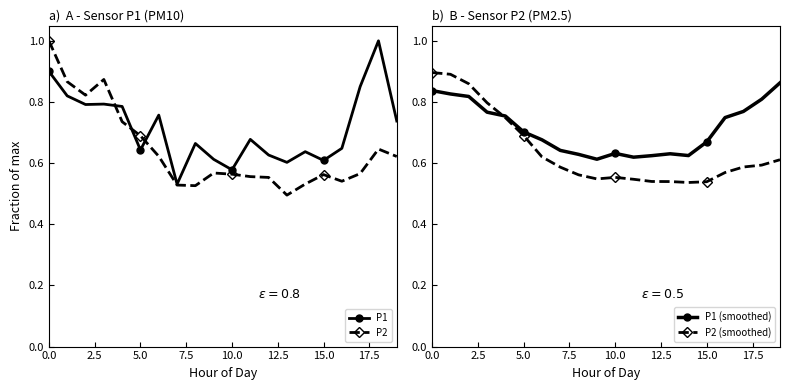

List the series in order of their peak value, lowest first.

P1 (smoothed), P2 (smoothed), P1, P2